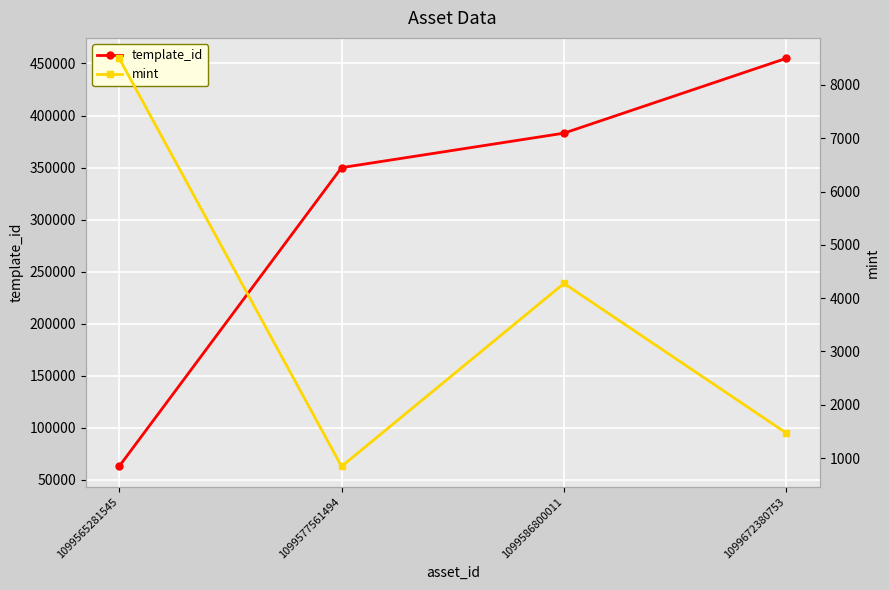

Which label corresponds to the smallest value in the chart?

1099577561494